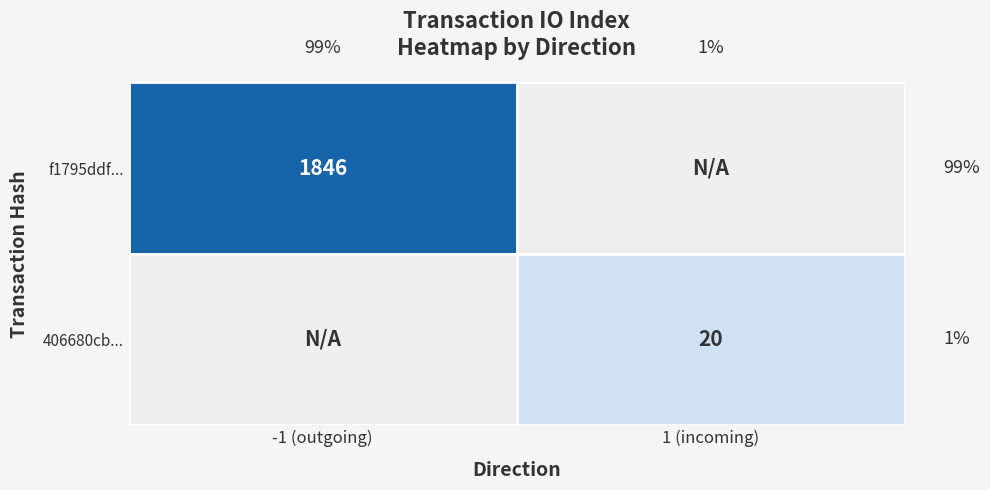

True or false: f1795ddf... has a value of -1 at direction.

True